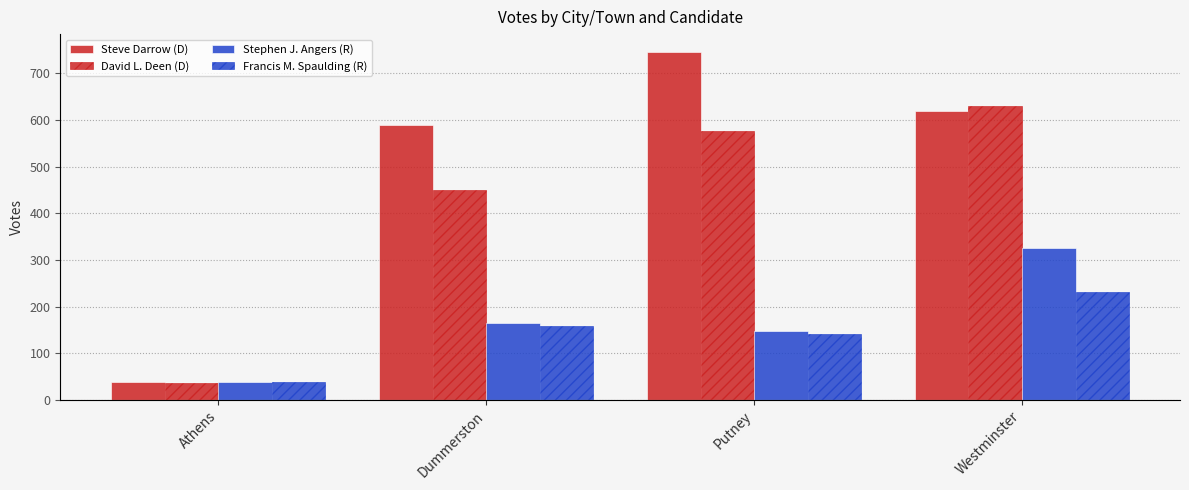

Between Dummerston and Westminster, which series saw the biggest shift?

David L. Deen (D)